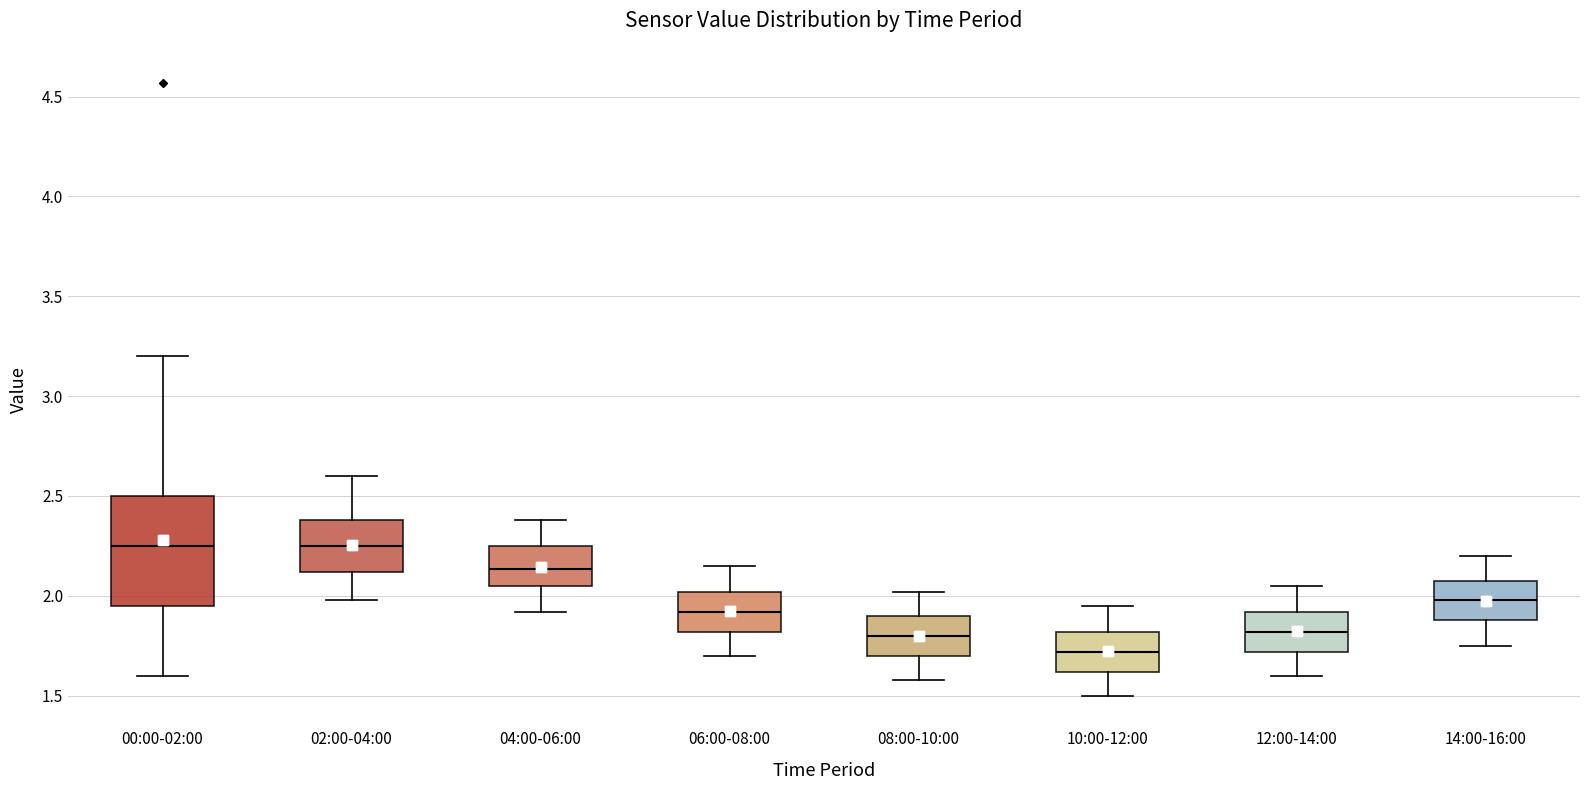

Reading left to right, transcribe this box plot: for each box, give where its median line is, the range the box spans, and where its two whiskers end, as read against the y-axis. The values are not printed on the chart, so give them approximately, as read against the axis.

00:00-02:00: median 2.25, box 1.95 to 2.50, whiskers 1.60 to 3.20
02:00-04:00: median 2.25, box 2.10 to 2.40, whiskers 2.00 to 2.60
04:00-06:00: median 2.15, box 2.05 to 2.25, whiskers 1.90 to 2.40
06:00-08:00: median 1.90, box 1.80 to 2.00, whiskers 1.70 to 2.15
08:00-10:00: median 1.80, box 1.70 to 1.90, whiskers 1.60 to 2.00
10:00-12:00: median 1.70, box 1.60 to 1.80, whiskers 1.50 to 1.95
12:00-14:00: median 1.80, box 1.70 to 1.90, whiskers 1.60 to 2.05
14:00-16:00: median 2.00, box 1.90 to 2.05, whiskers 1.75 to 2.20